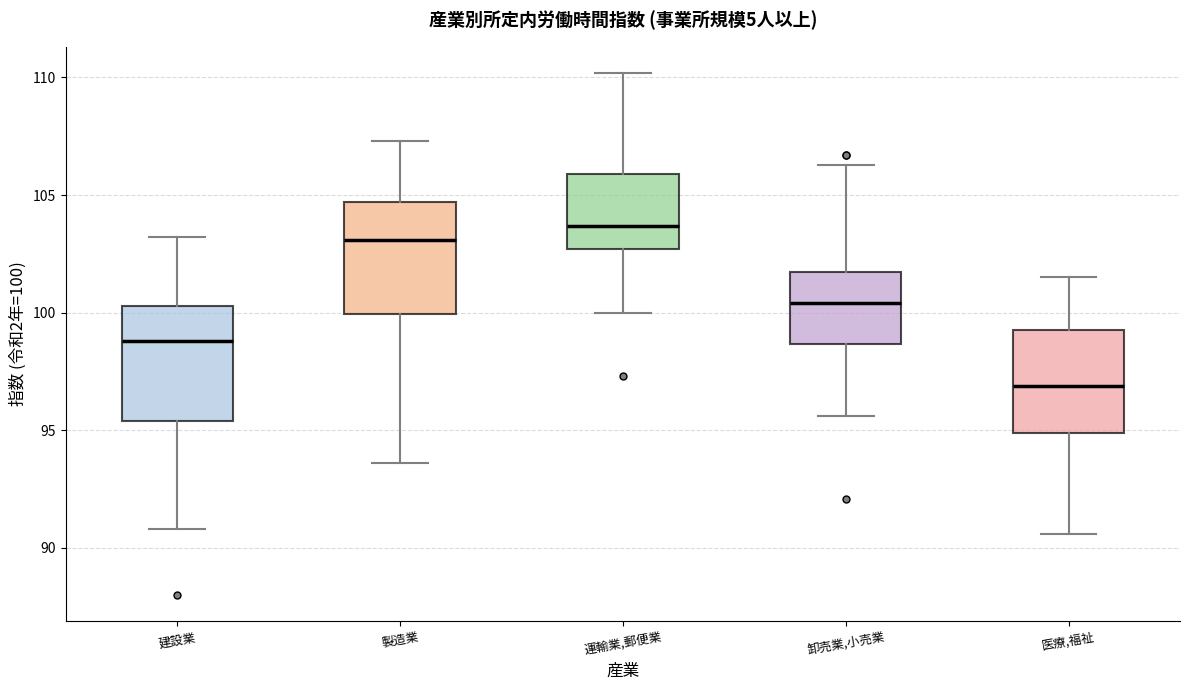

Reading left to right, transcribe this box plot: for each box, give where its median line is, the range the box spans, and where its two whiskers end, as read against the y-axis. The values are not printed on the chart, so give them approximately, as read against the axis.

建設業: median 99.0, box 95.5 to 100.5, whiskers 91.0 to 103.0
製造業: median 103.0, box 100.0 to 104.5, whiskers 93.5 to 107.5
運輸業,郵便業: median 103.5, box 102.5 to 106.0, whiskers 100.0 to 110.0
卸売業,小売業: median 100.5, box 98.5 to 102.0, whiskers 95.5 to 106.5
医療,福祉: median 97.0, box 95.0 to 99.5, whiskers 90.5 to 101.5